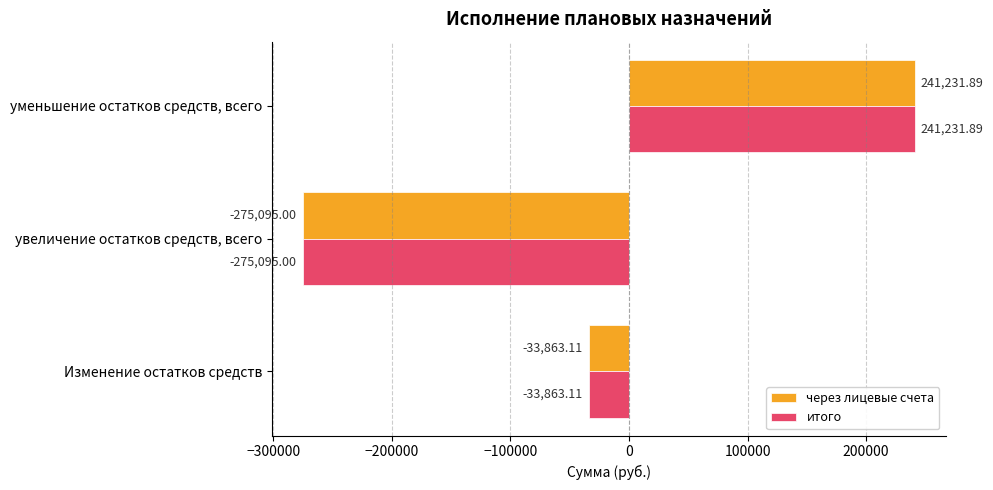

What is the highest value of the через лицевые счета series?

241231.9